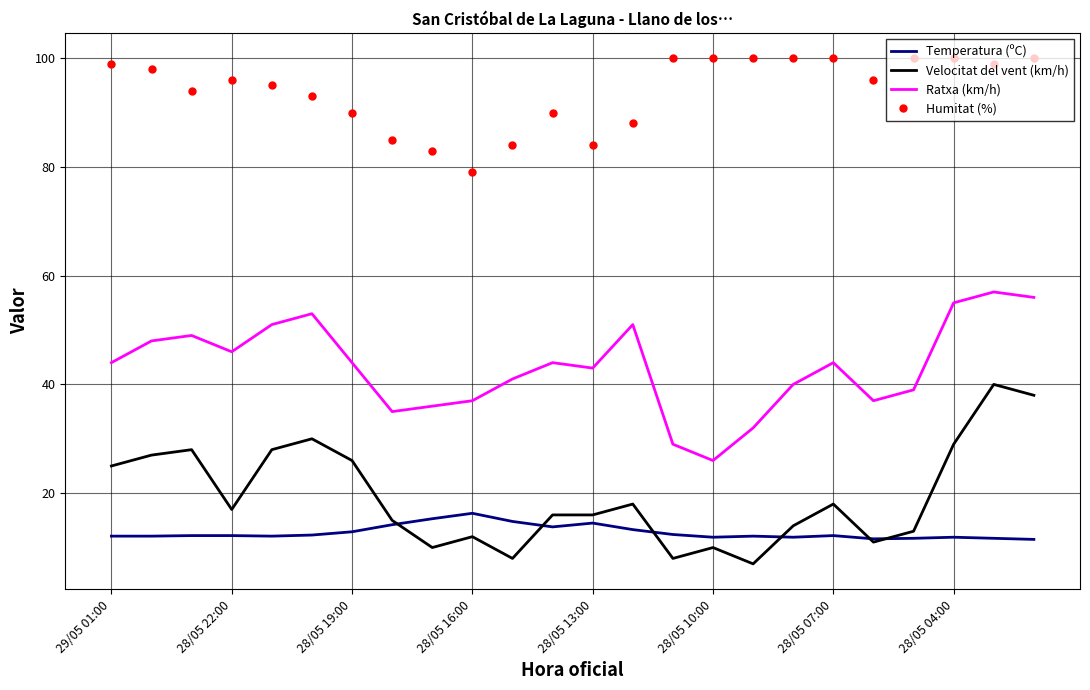

What is the lowest value of the Velocitat del vent (km/h) series?

7.0